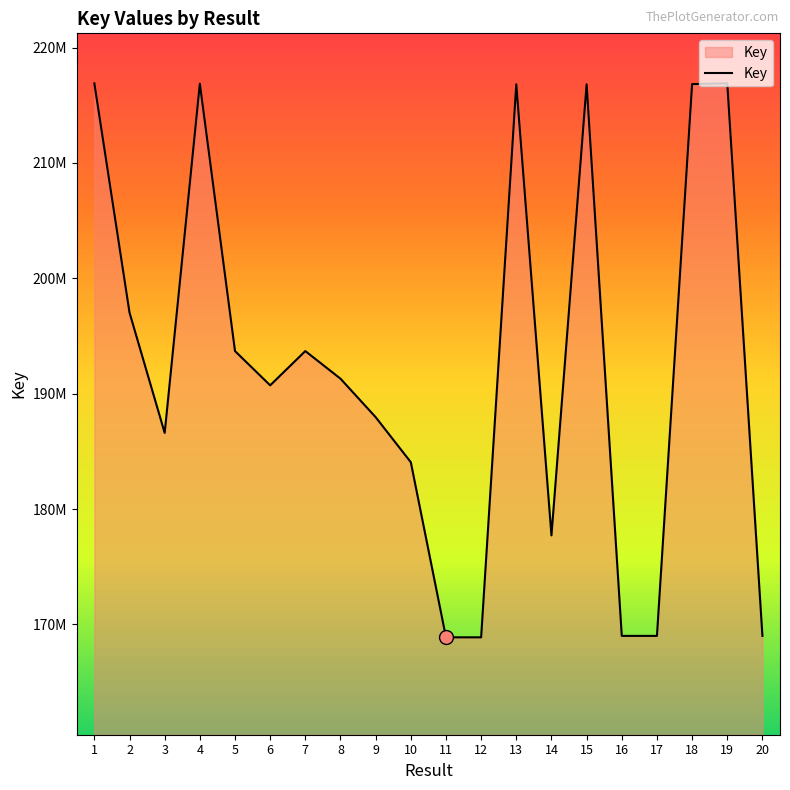

Does the chart display data point markers on the line(s)?

No